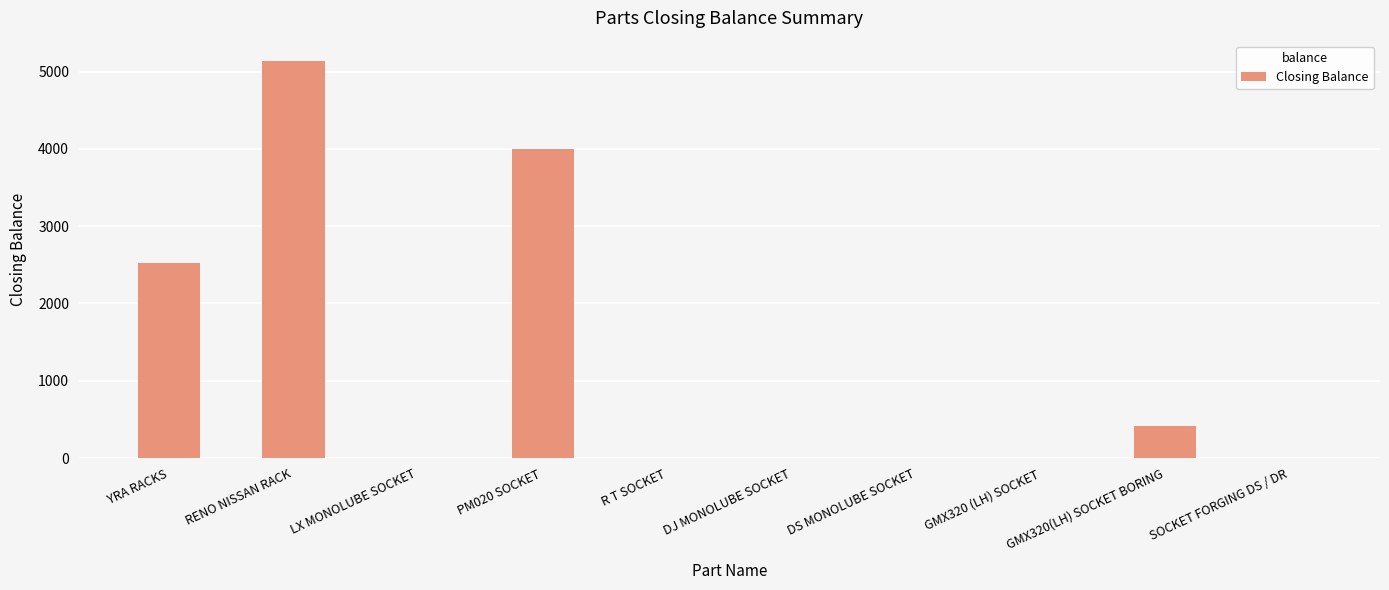

Between GMX320 (LH) SOCKET and RENO NISSAN RACK, which is larger?

RENO NISSAN RACK